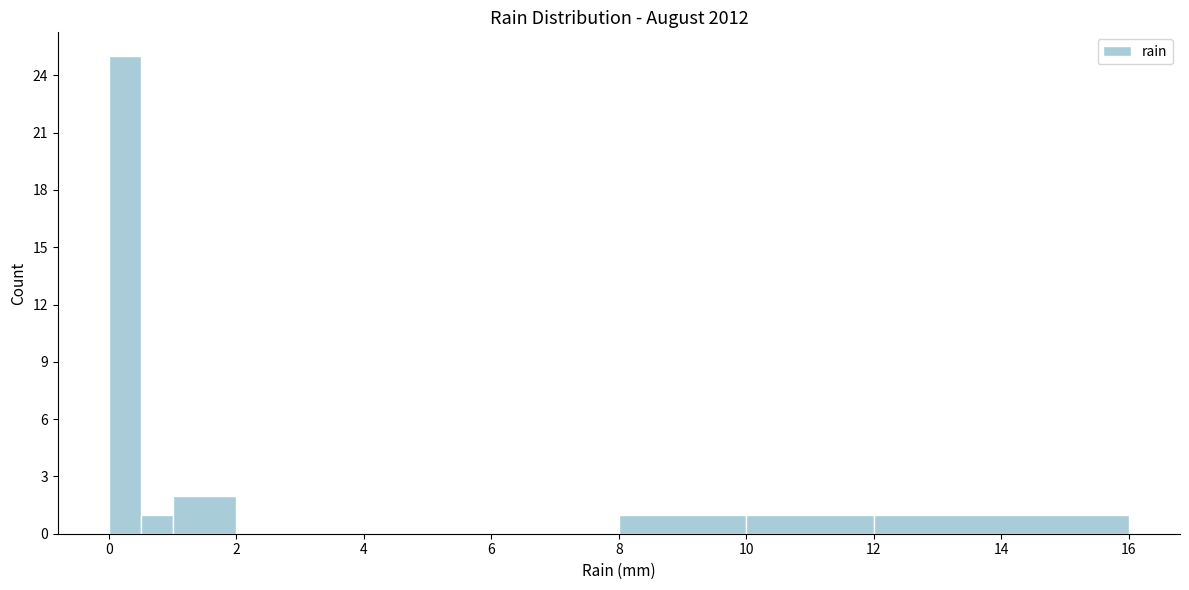

Read against the x-axis, roughly where is the centre of the tallest bar?

0.2